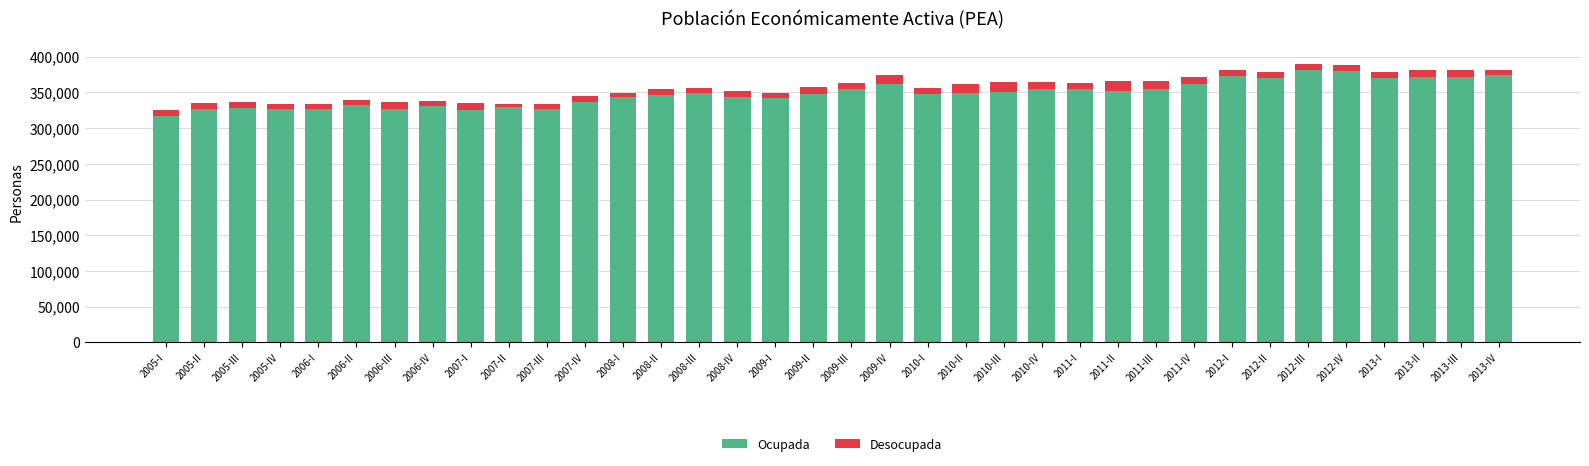

What is the lowest value of the Ocupada series?

316798